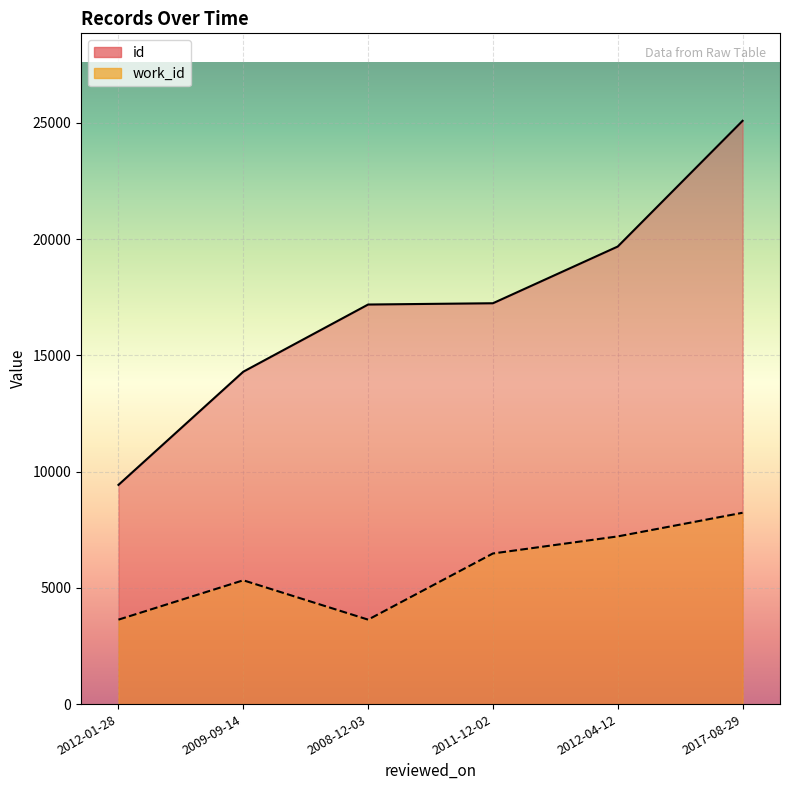

How many work_id values are between 3633 and 7214?

5